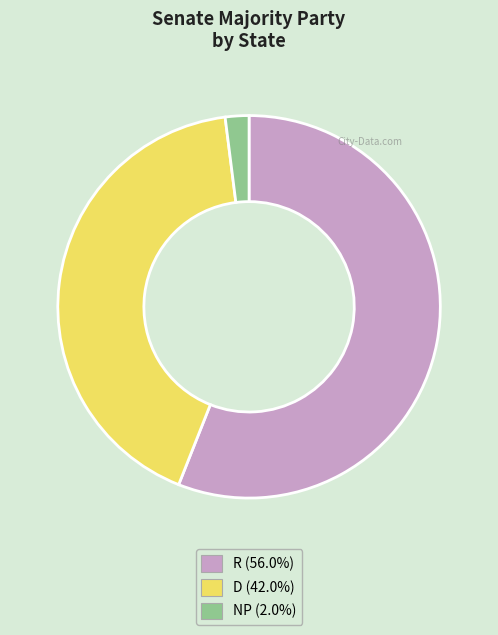

What is the ratio of the value at R to the value at NP?

28.0